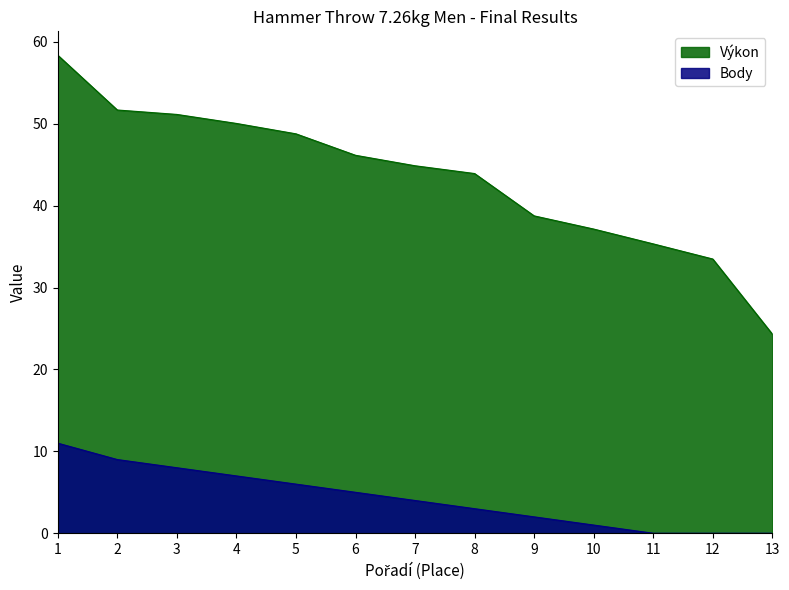

Which series has the widest spread of values?

Výkon